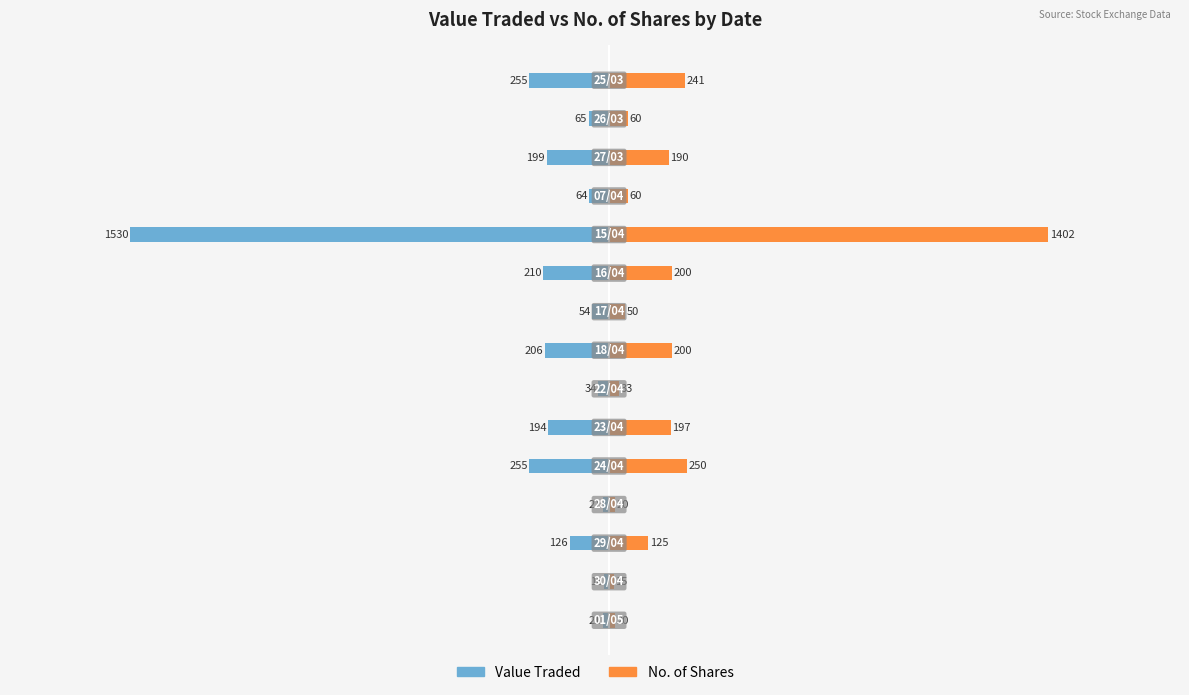

At 11, list the series in order from largest to smallest.

No. of Shares, Value Traded